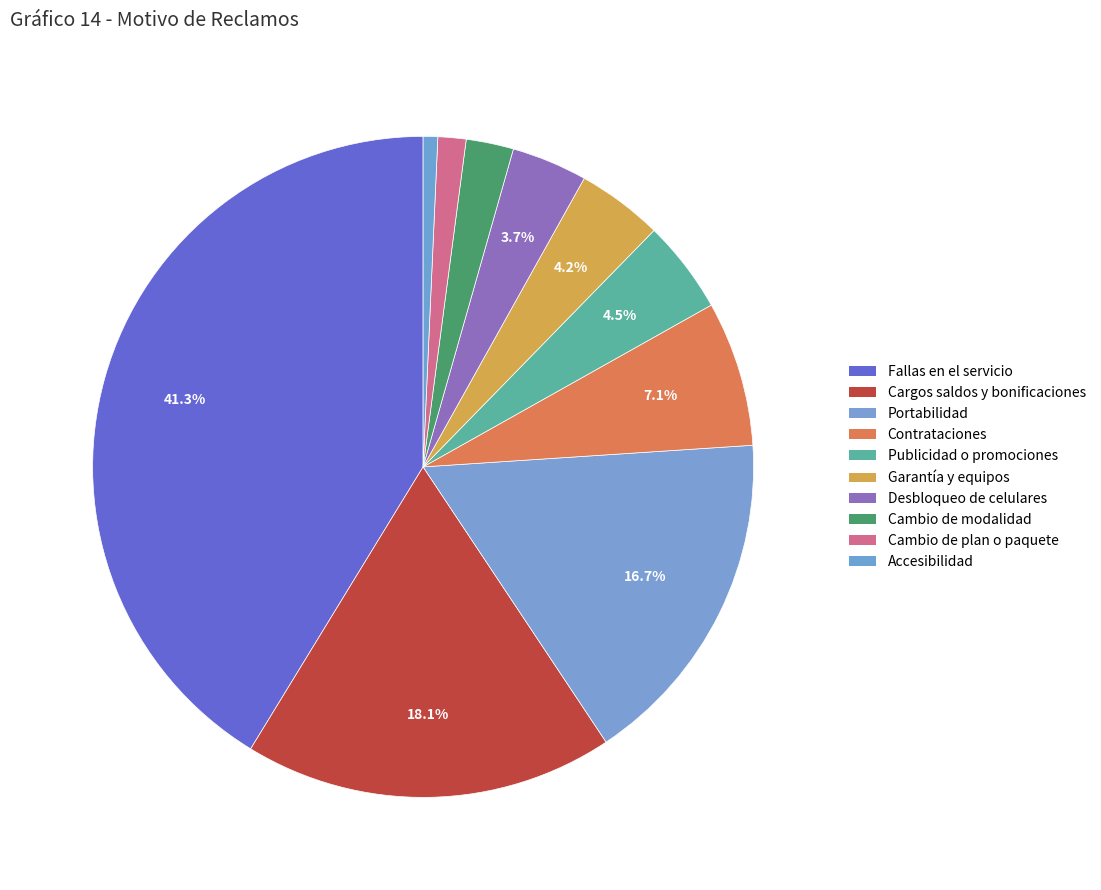

What is the largest slice in the pie chart?

Fallas en el servicio